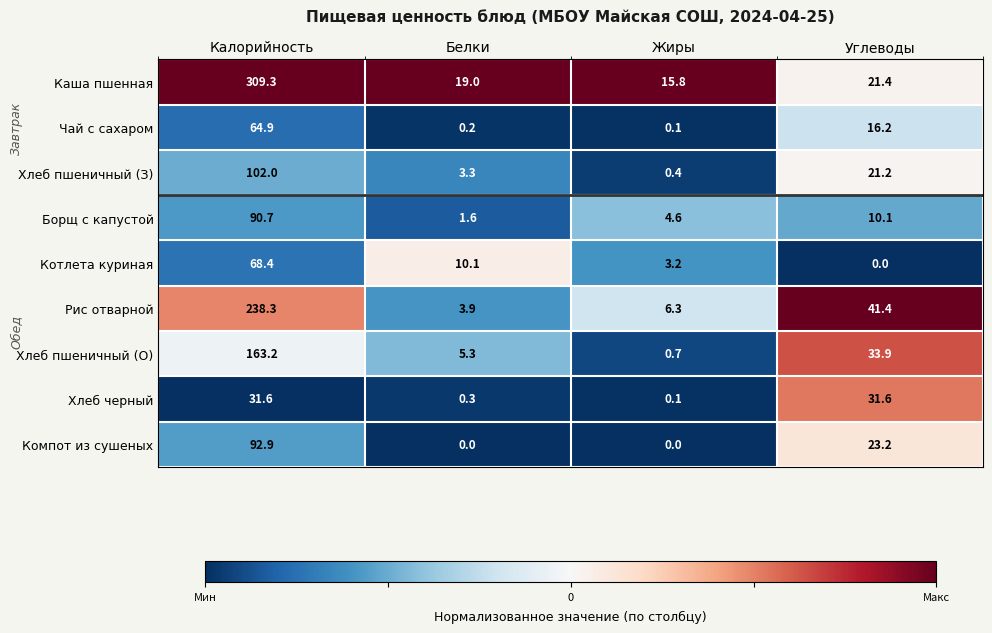

How many data points does each series have?

4